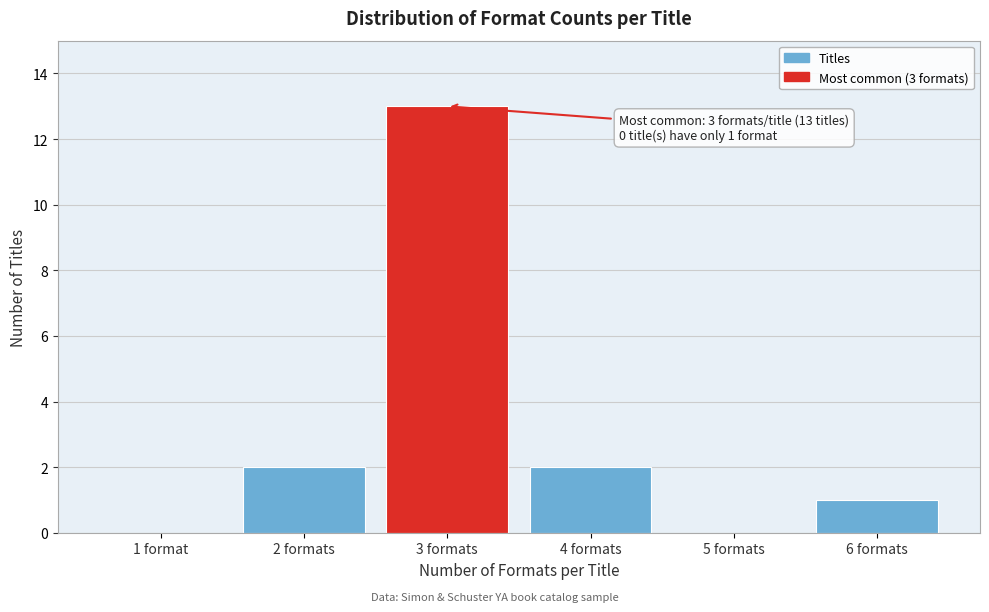

Reading right to left, what are all the values shown in this chart?

6 formats=1	5 formats=0	4 formats=2	3 formats=13	2 formats=2	1 format=0